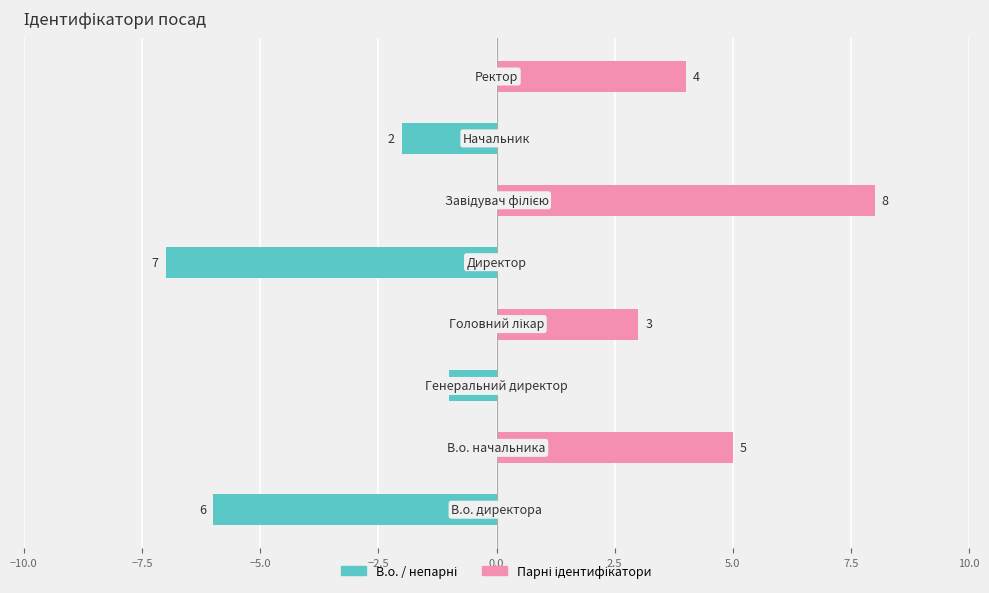

How many data points in В.о. / непарні are less than 0?

4